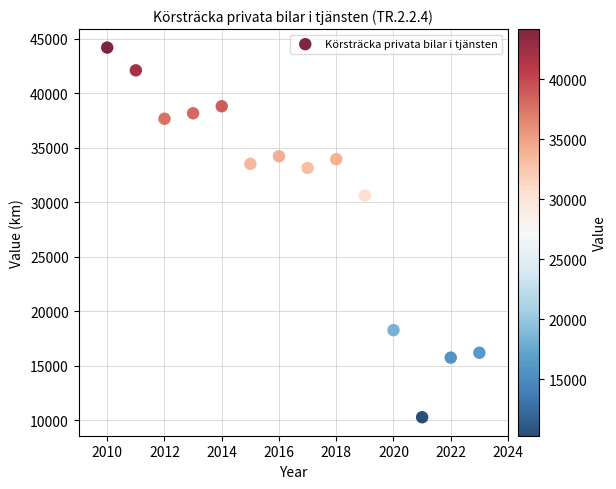

What Y value in the scatter plot is closest to 27231?

30618